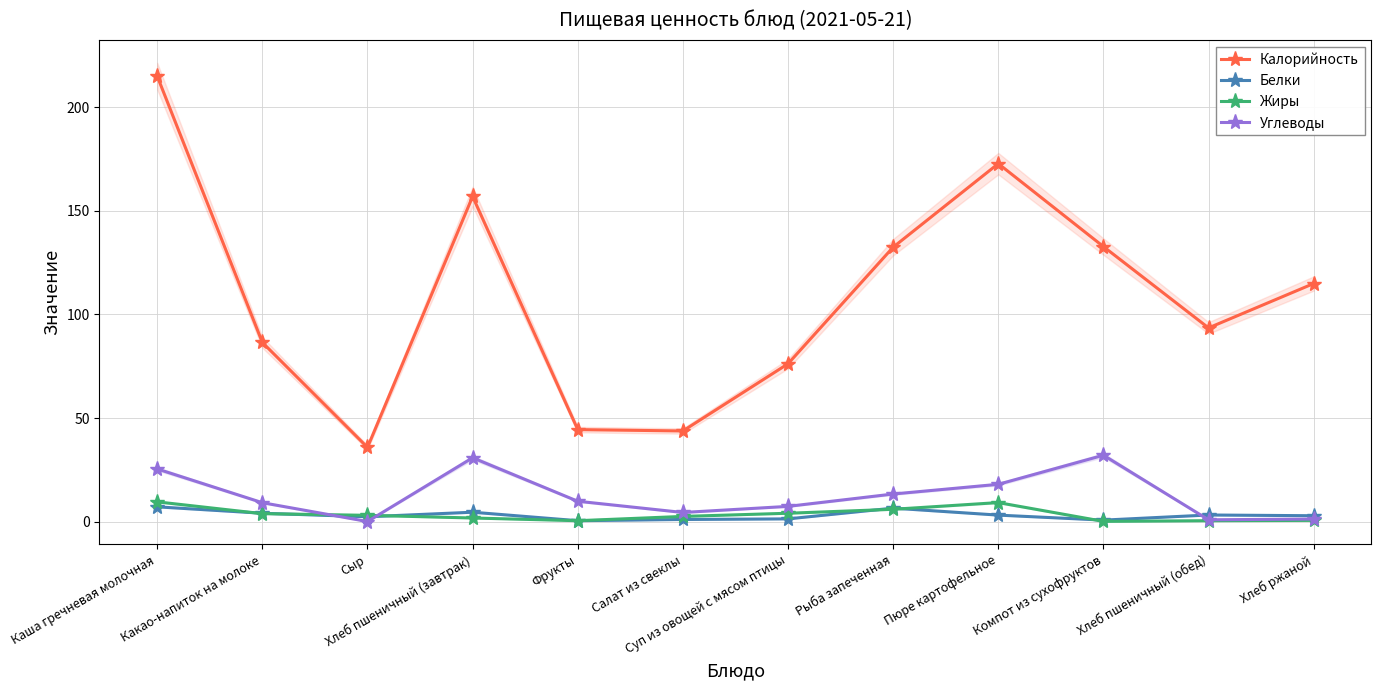

Which series has the largest total across all categories?

Калорийность